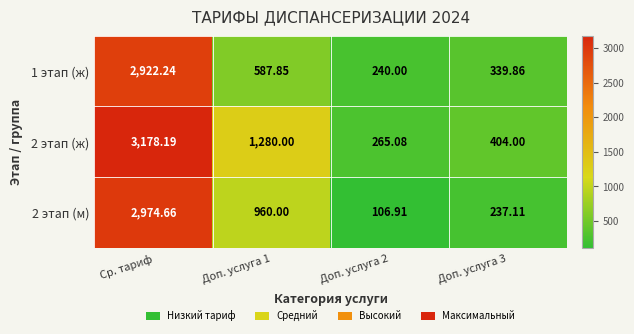

At which label does 2 этап (ж) reach its peak?

Ср. тариф